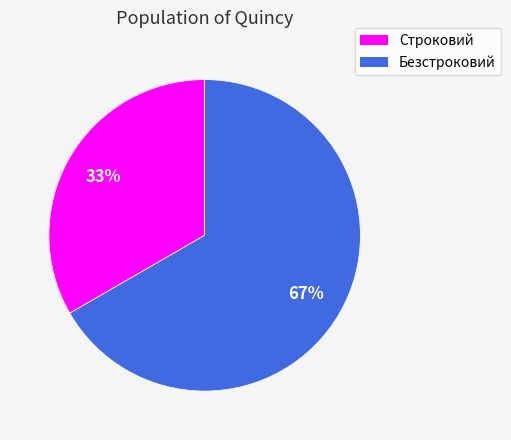

Do Безстроковий and Строковий together represent more than half of the pie?

Yes